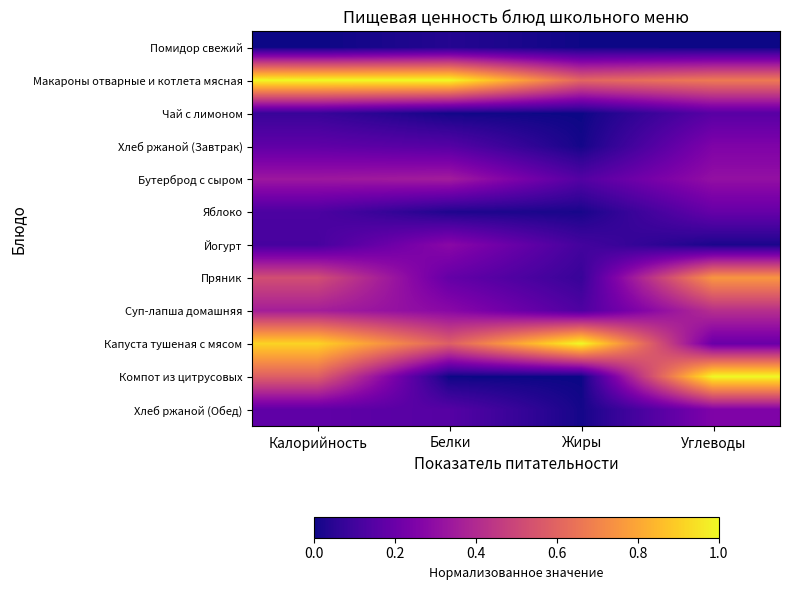

How many series are shown in this chart?

12